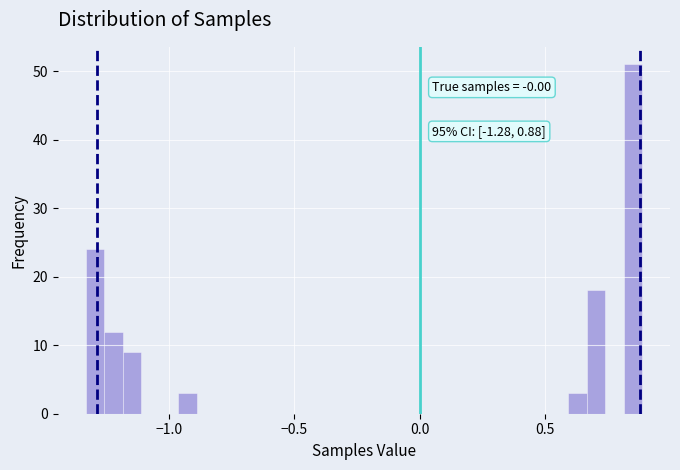

Around what value on the x-axis is the tallest bar? Give the approximate position of its centre, as read against the axis.

0.85